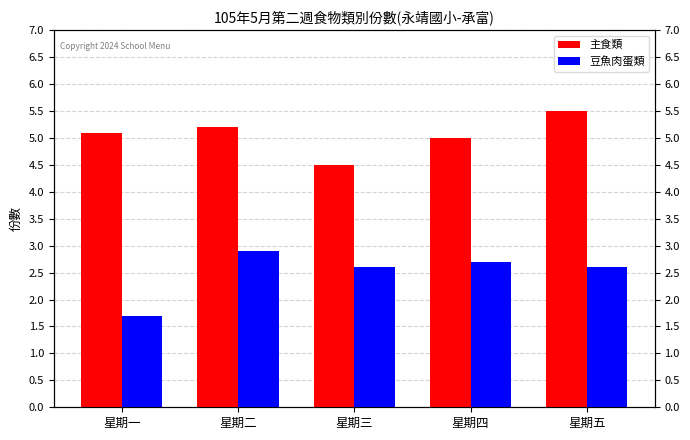

Which series has the widest spread of values?

豆魚肉蛋類